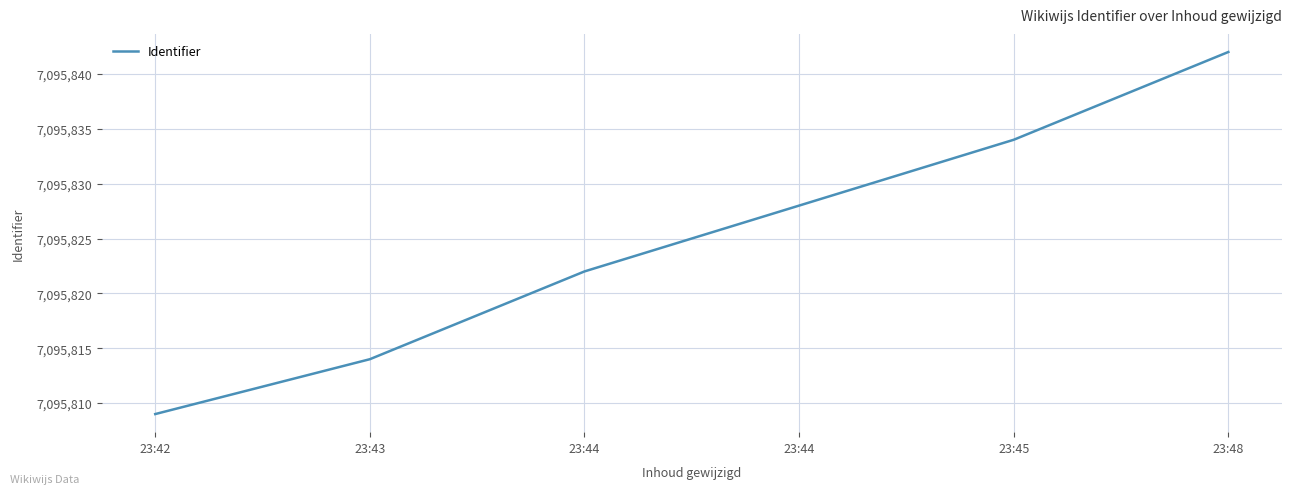

What is the difference between the second highest and second lowest values?

20